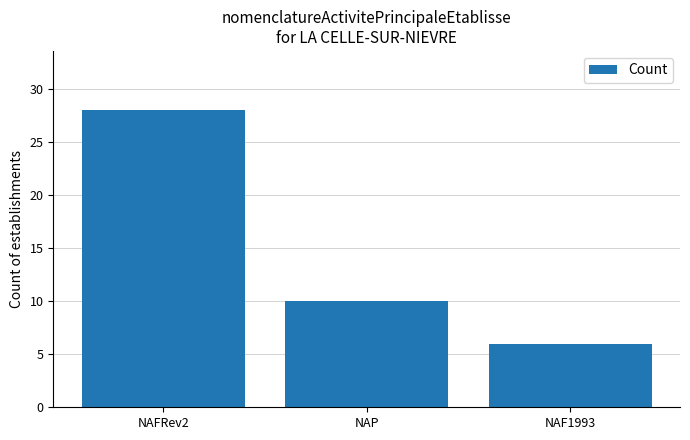

How many bars are there in total?

3